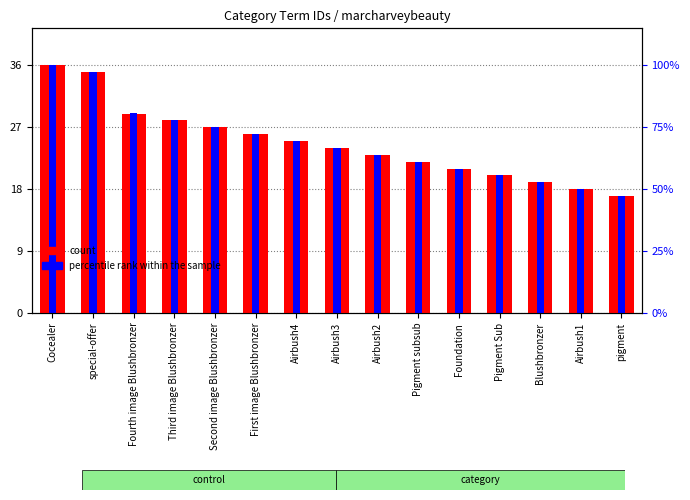

List the series in order of their peak value, lowest first.

count, percentile rank within the sample